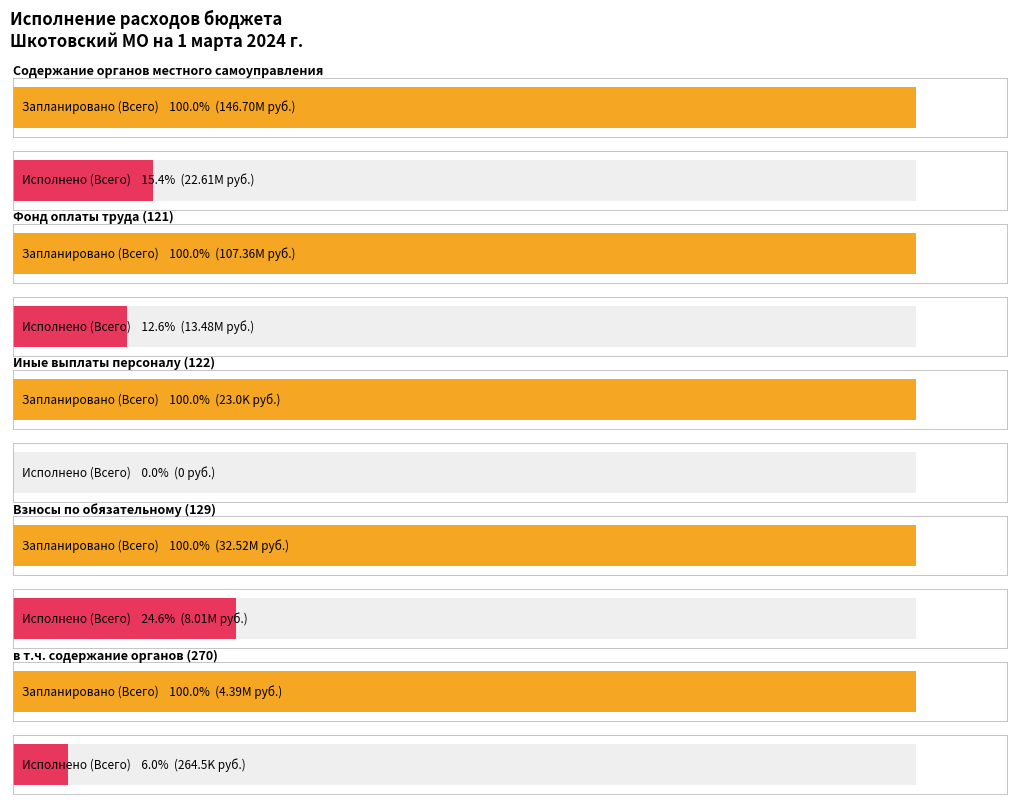

Between в т.ч. содержание
органов (270) and Фонд оплаты труда
(121), which is larger?

Фонд оплаты труда
(121)